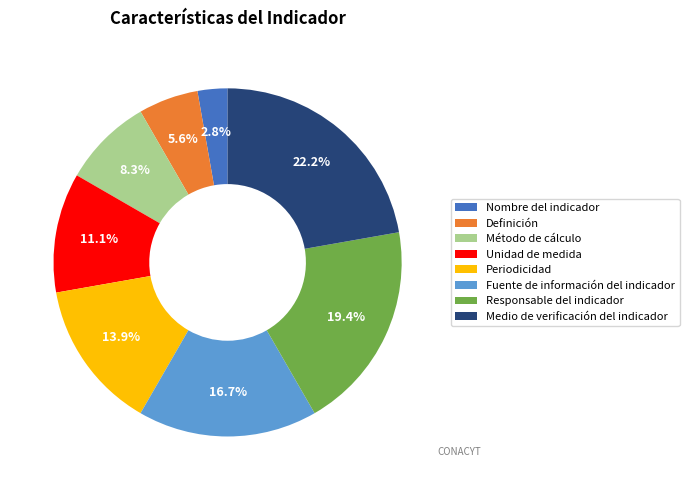

What percentage is NOT represented by Definición?

94.4%